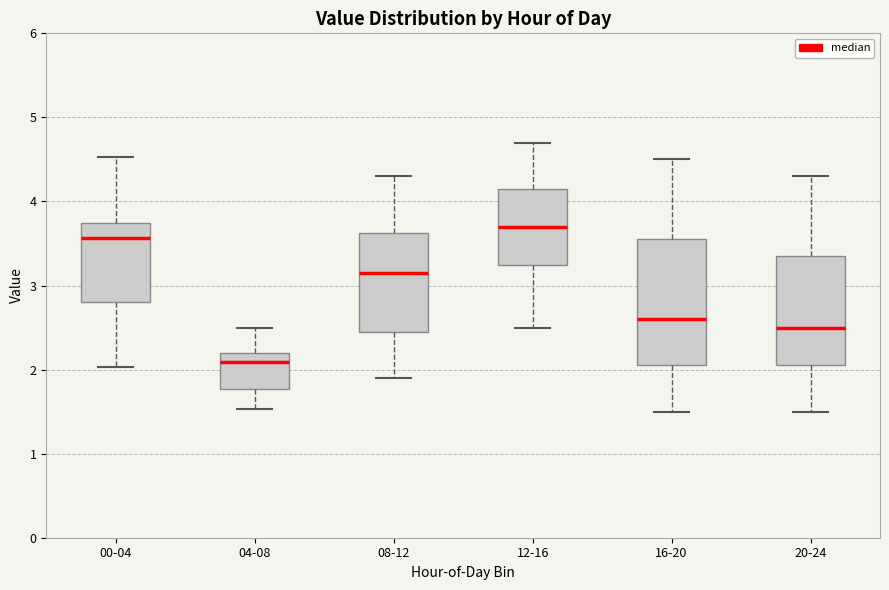

Comparing the boxes themselves (not the whiskers), which one is the tallest?

16-20